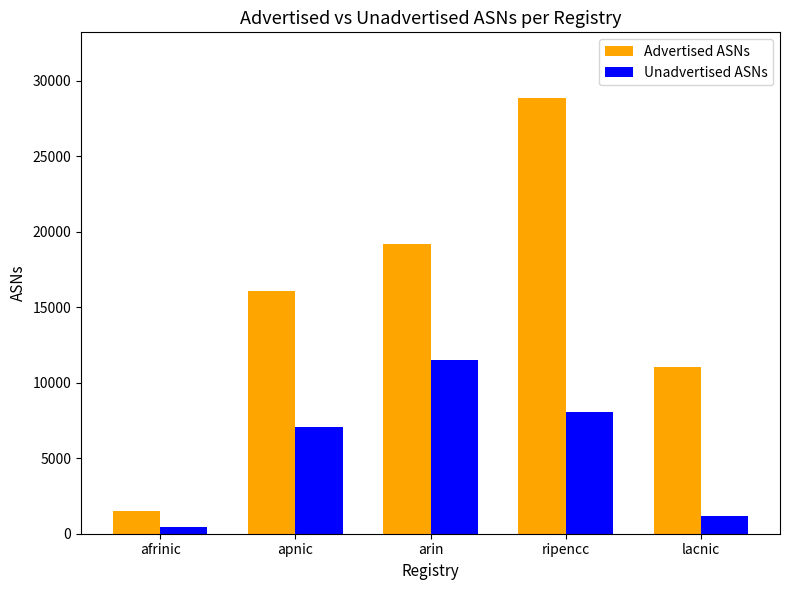

Between arin and ripencc, which series saw the biggest shift?

Advertised ASNs